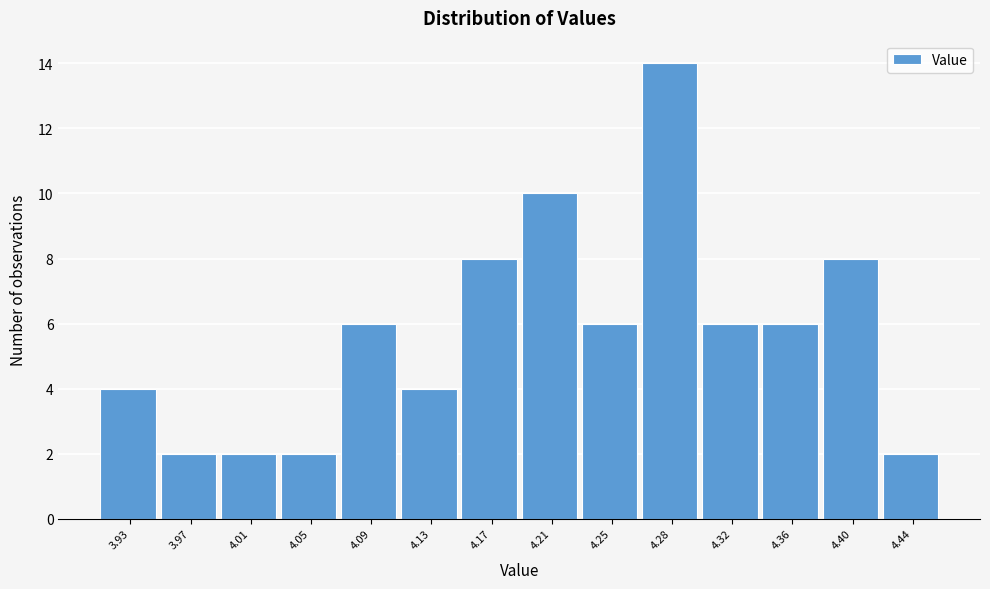

Reading left to right, extract all data points from this chart.

3.93=4	3.97=2	4.01=2	4.05=2	4.09=6	4.13=4	4.17=8	4.21=10	4.25=6	4.28=14	4.32=6	4.36=6	4.40=8	4.44=2